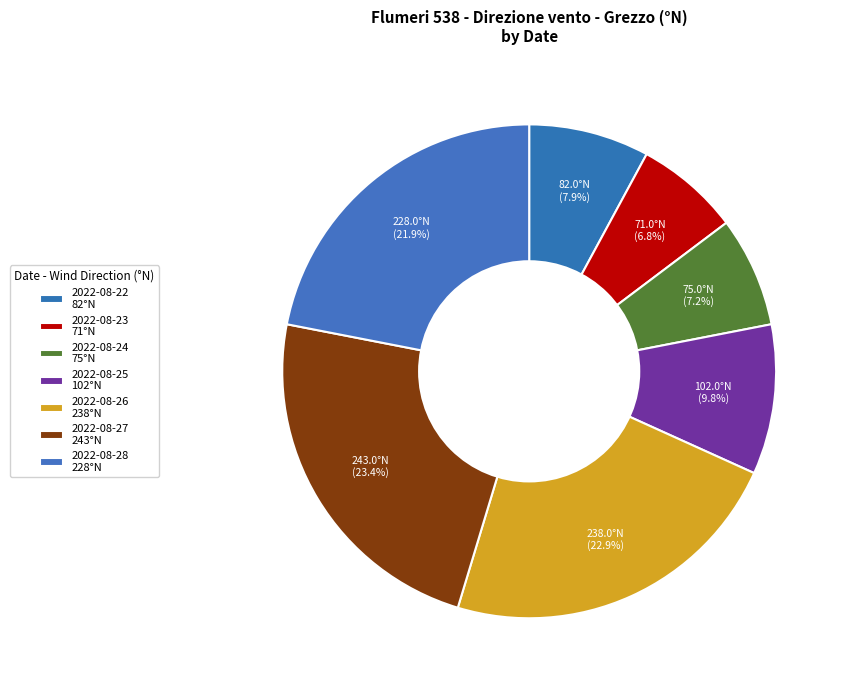

What is the change in value from 2022-08-24 to 2022-08-28?

+153